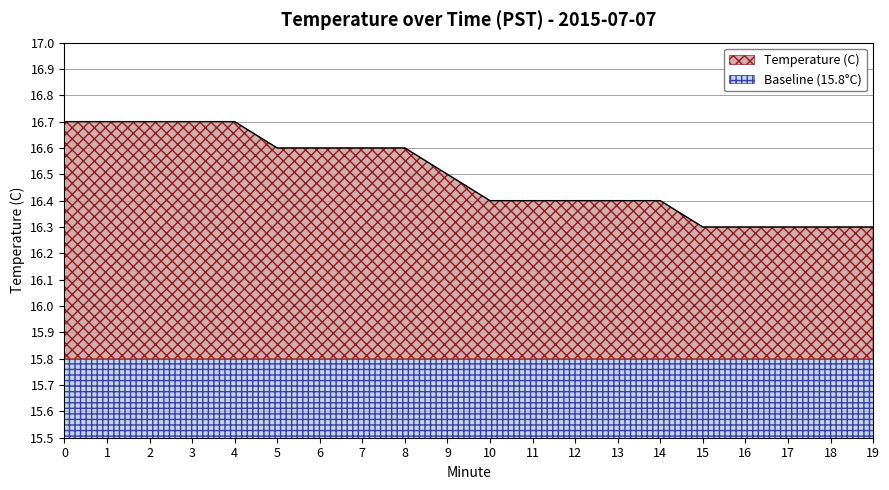

Which has a higher value, 3 or 1?

3